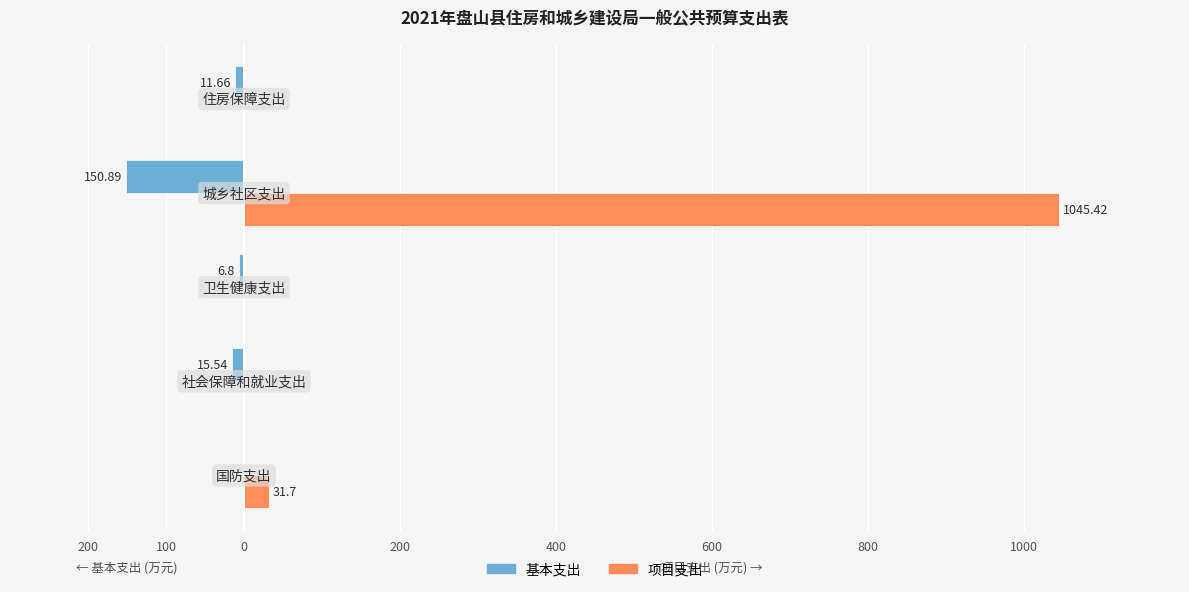

What are all the series names shown in the legend?

基本支出, 项目支出